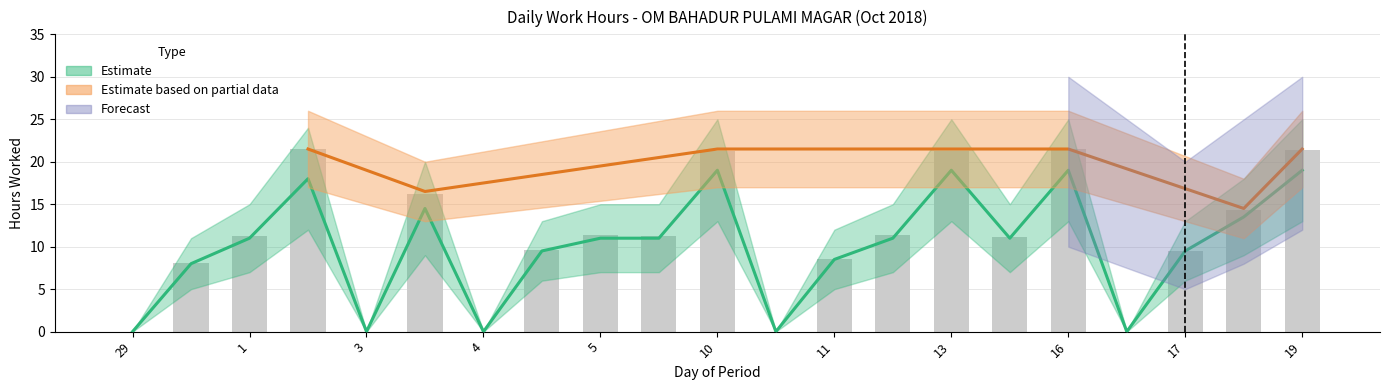

Reading left to right, transcribe all the data shown in this chart.

0.0	8.1	11.3	21.5	0.0	16.2	0.0	9.6	11.3	11.3	21.3	0.0	8.5	11.4	21.2	11.1	21.5	0.0	9.5	14.4	21.4